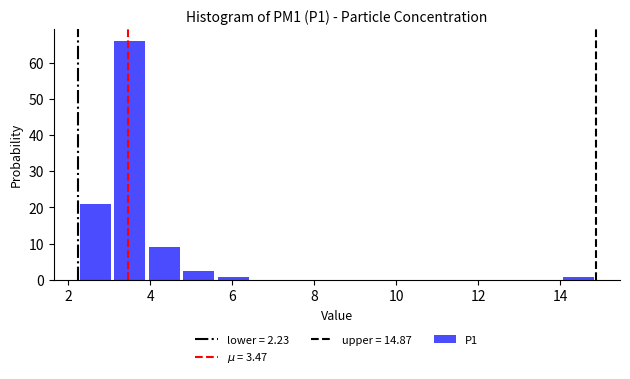

What is the height of the bar covering 4.8 to 5.6 on the x-axis? Neither the bar edges nor the heights are printed on the chart, so give them approximately, as read against the axes.

3